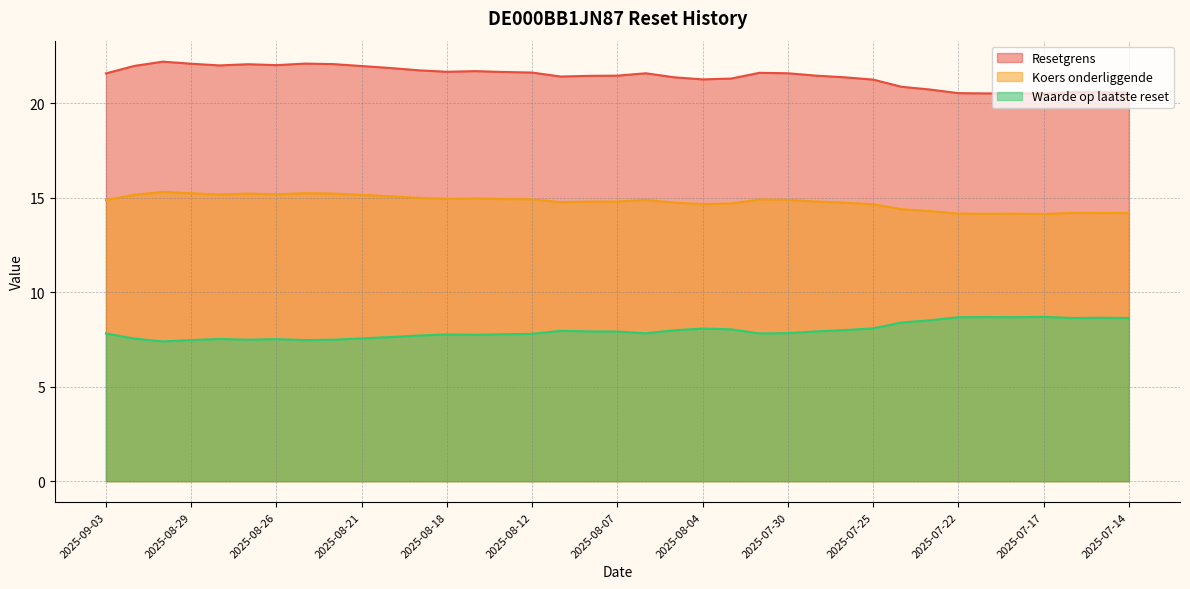

What is the difference between the Koers onderliggende values at 2025-07-18 and 2025-08-25?

1.1